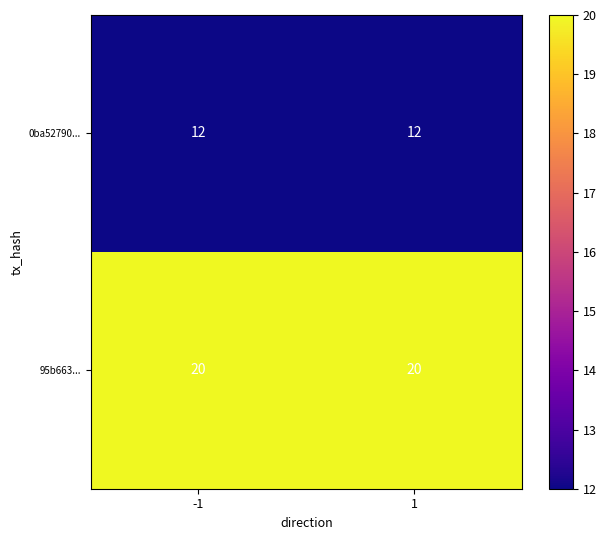

What is the sum of the 0ba52790... values at 1 and -1?

24